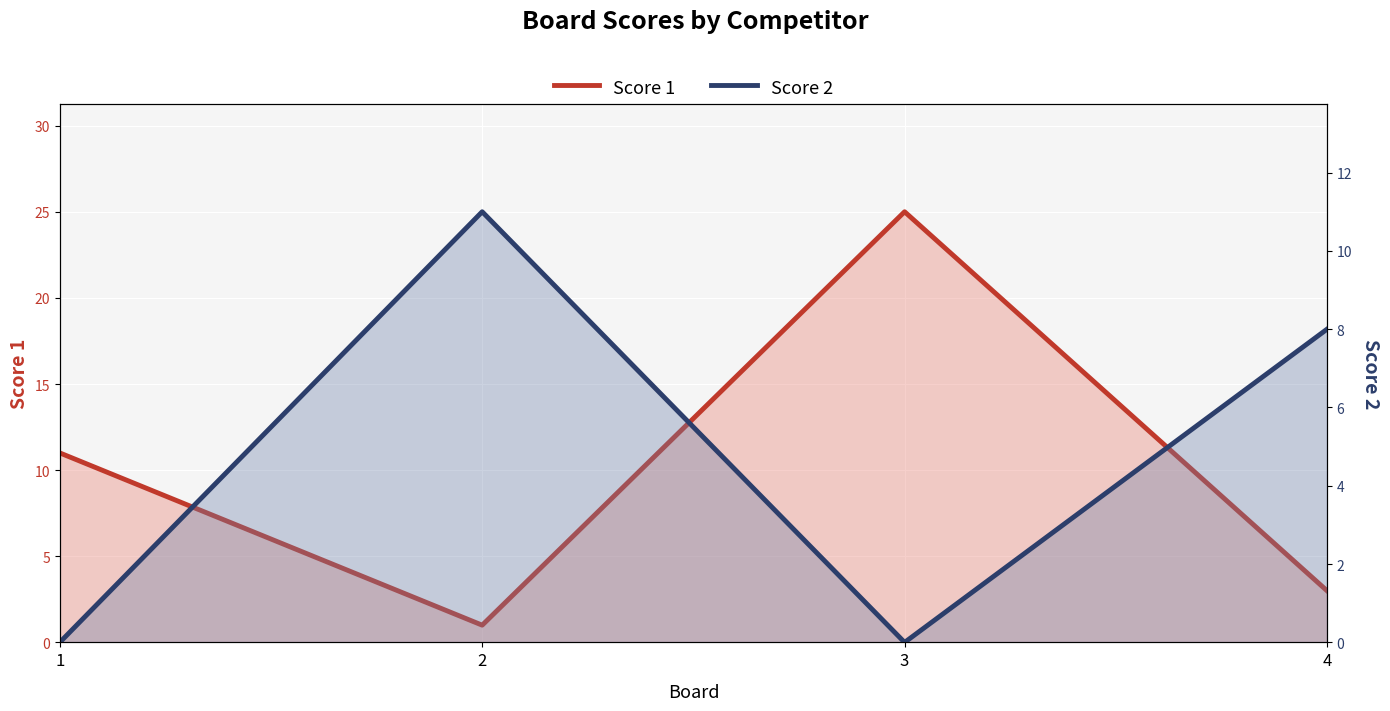

Which label corresponds to the smallest value in the chart?

1